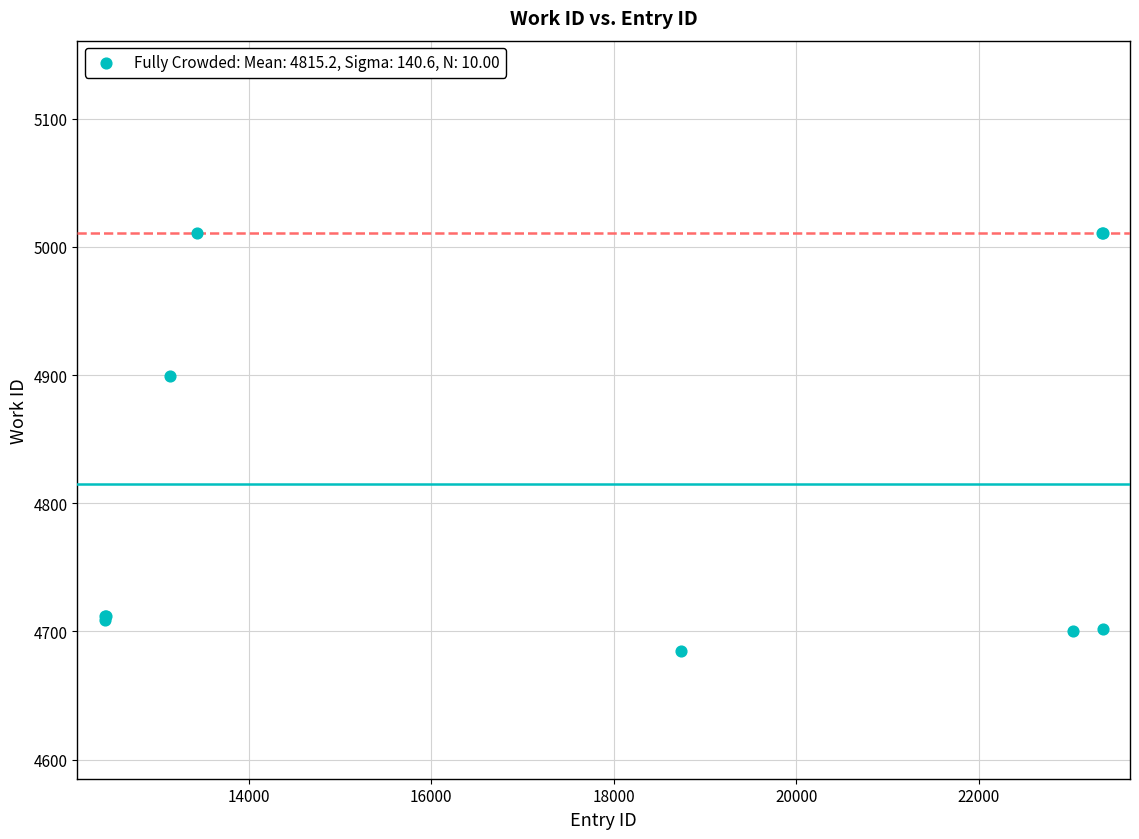

What Y value in the scatter plot is closest to 4848?

4899